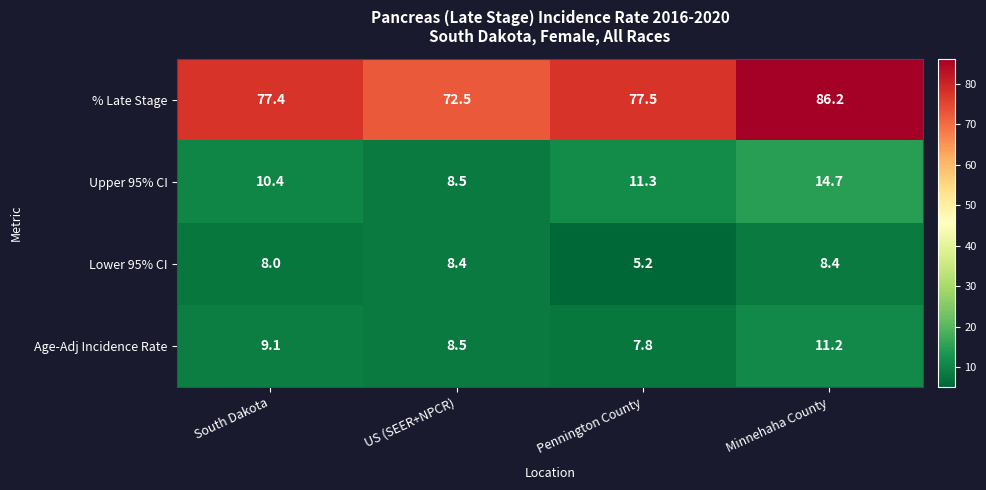

Which series has the widest spread of values?

% Late Stage